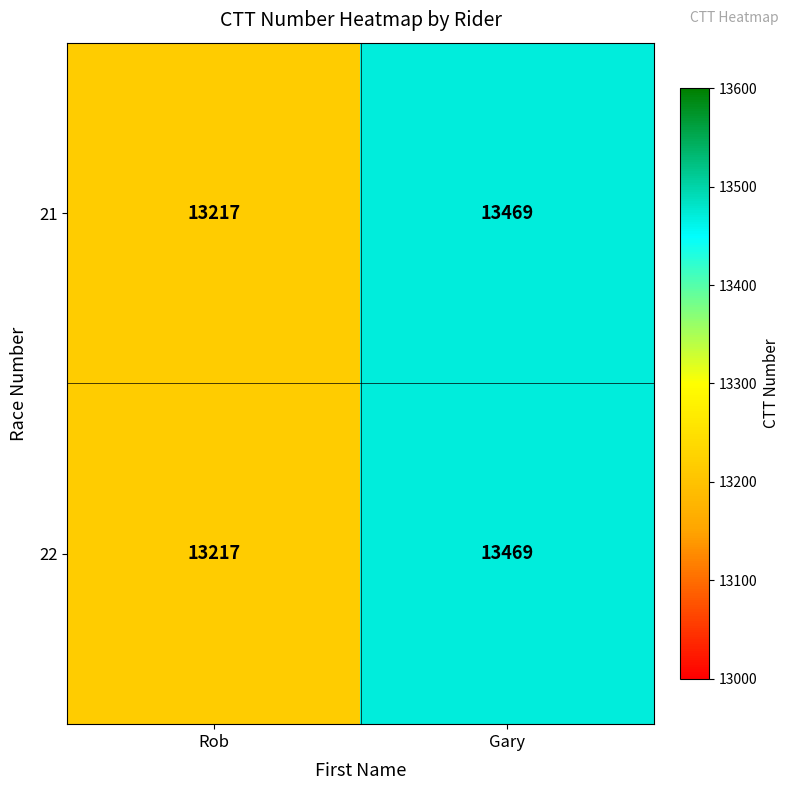

Where is 21 nearest to the value 13343?

Rob